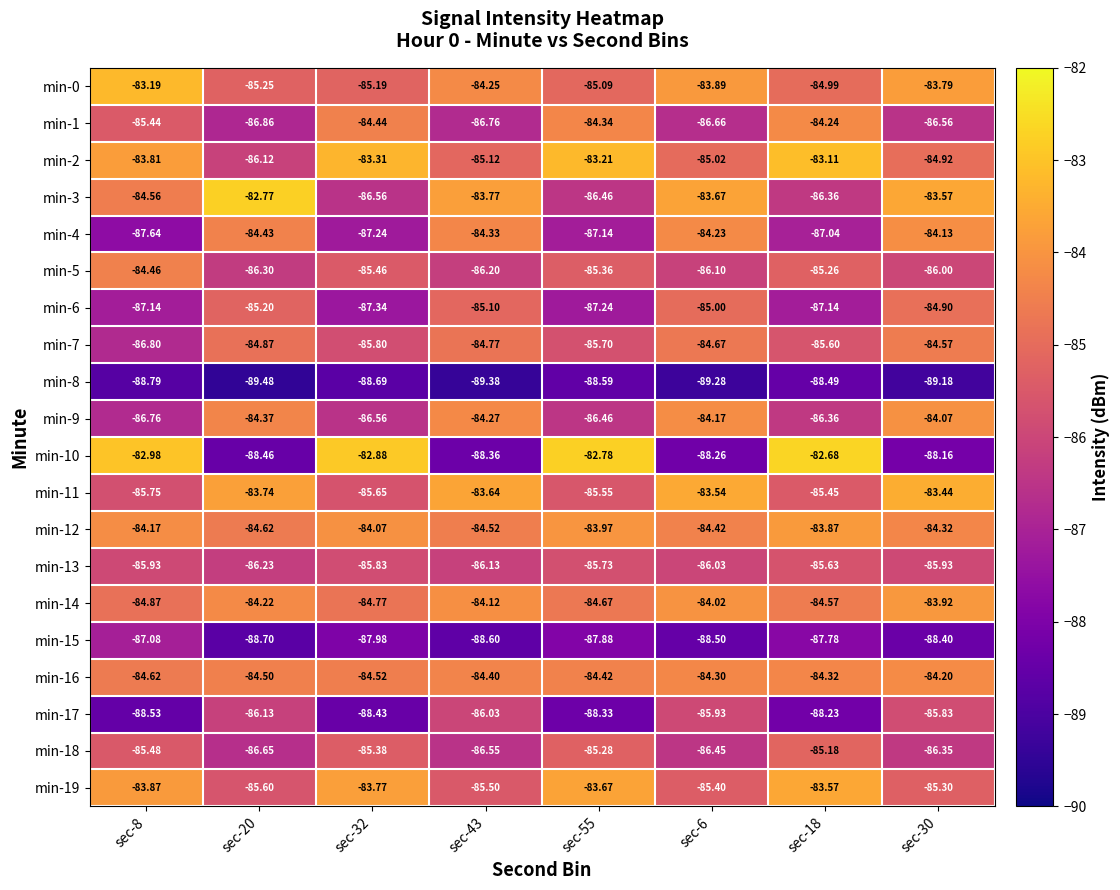

Is the value of min-11 at sec-20 greater than the value of min-15 at sec-18?

Yes